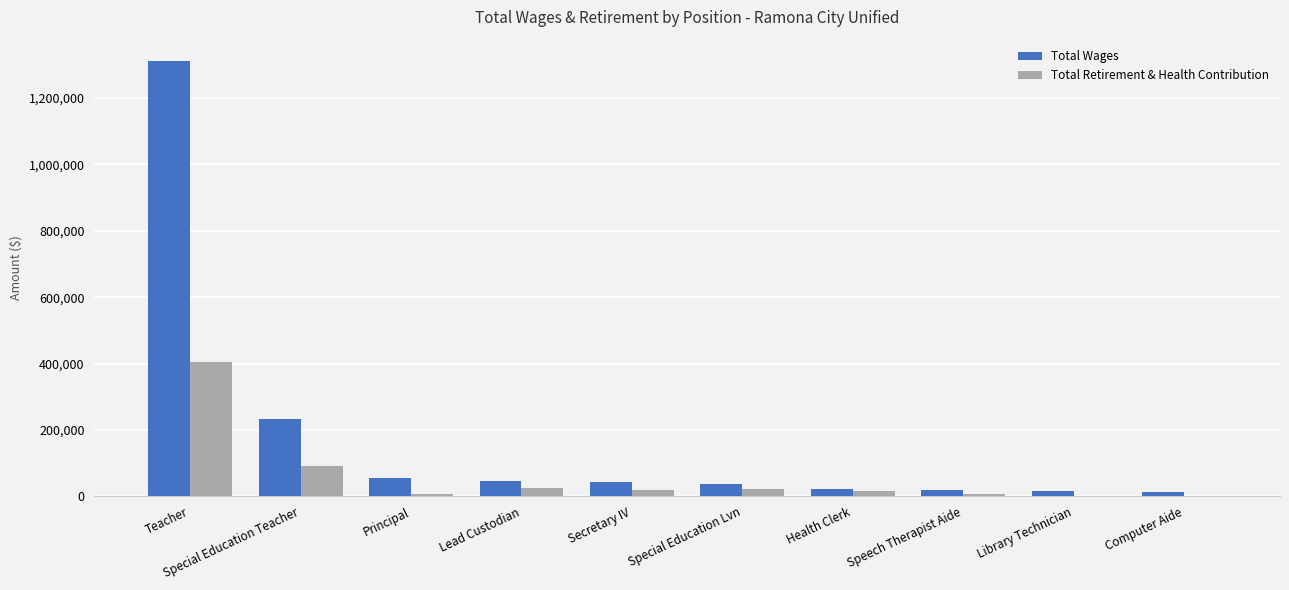

Where is Total Retirement & Health Contribution nearest to the value 202672?

Special Education Teacher